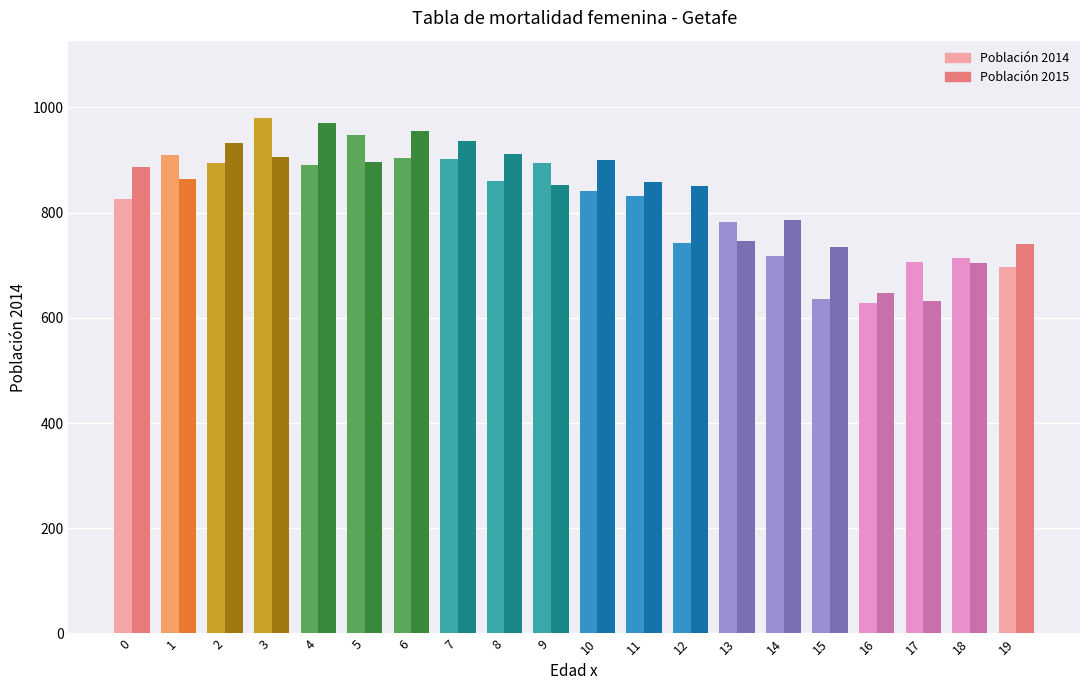

Is it true that Población 2014 equals 1117 at 11?

False